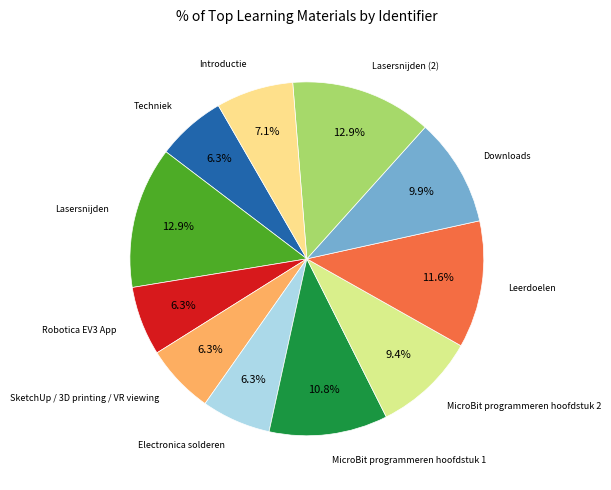

To the nearest percent, what is the average slice percentage?

9%